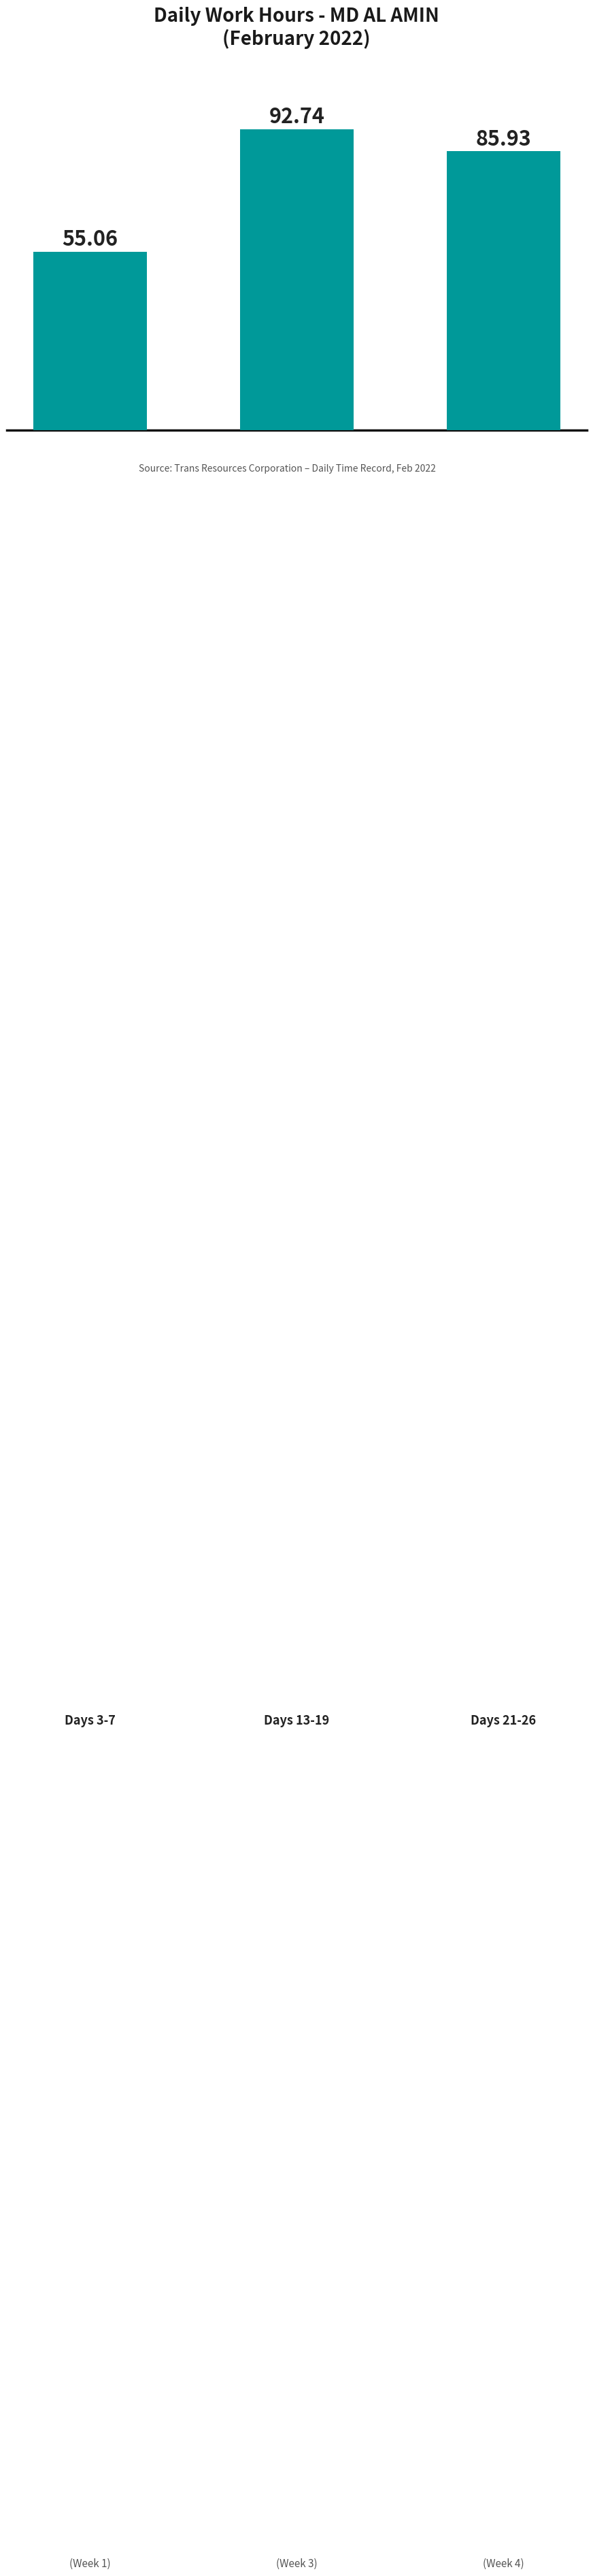

Reading left to right, transcribe all the data shown in this chart.

55.1	92.7	85.9